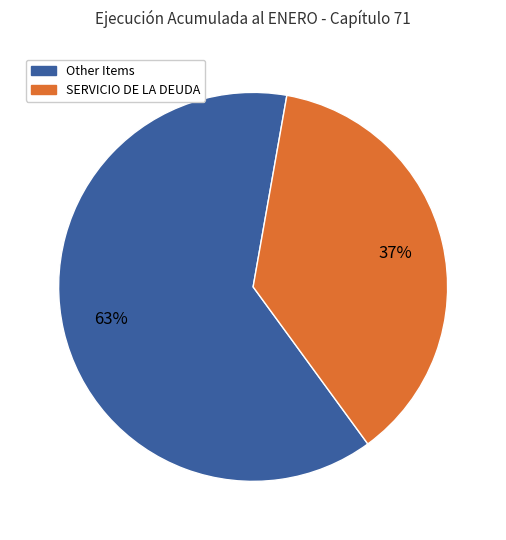

How many segments does this pie chart have?

2